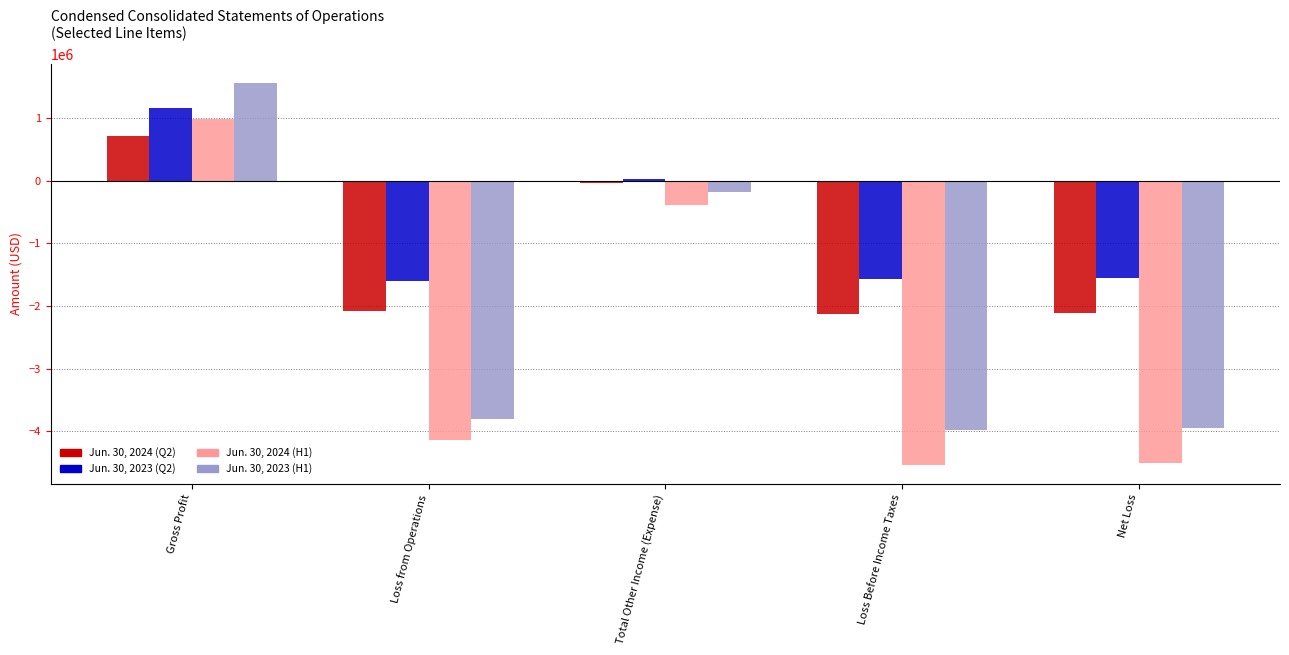

Which label corresponds to the largest value in the chart?

Gross Profit